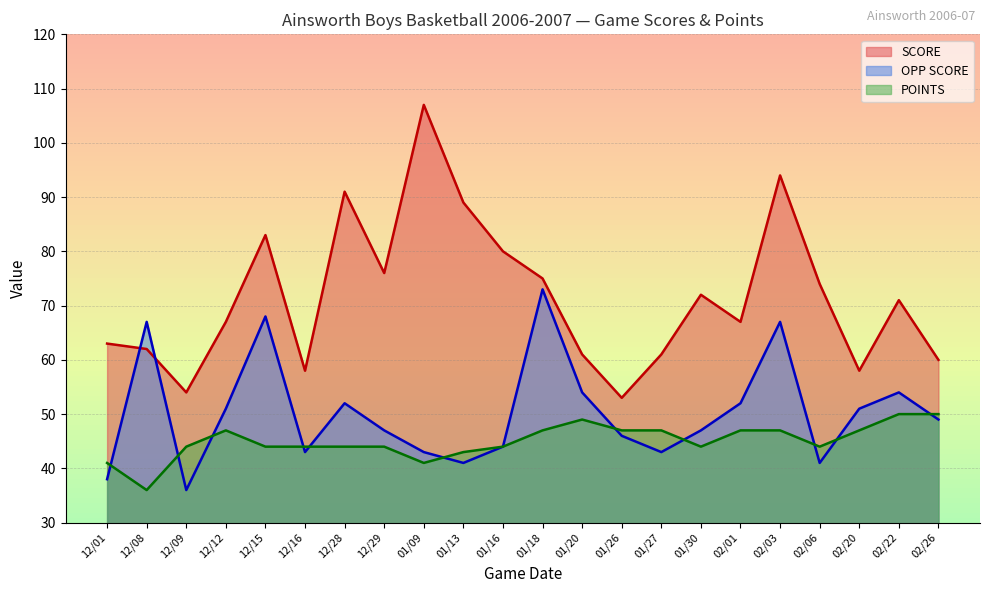

True or false: SCORE and OPP SCORE cross at least once.

True